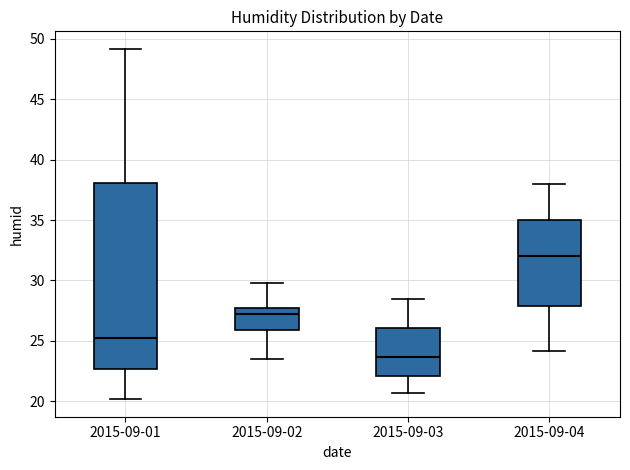

Which box is the tallest, from its lower edge to its upper edge?

2015-09-01